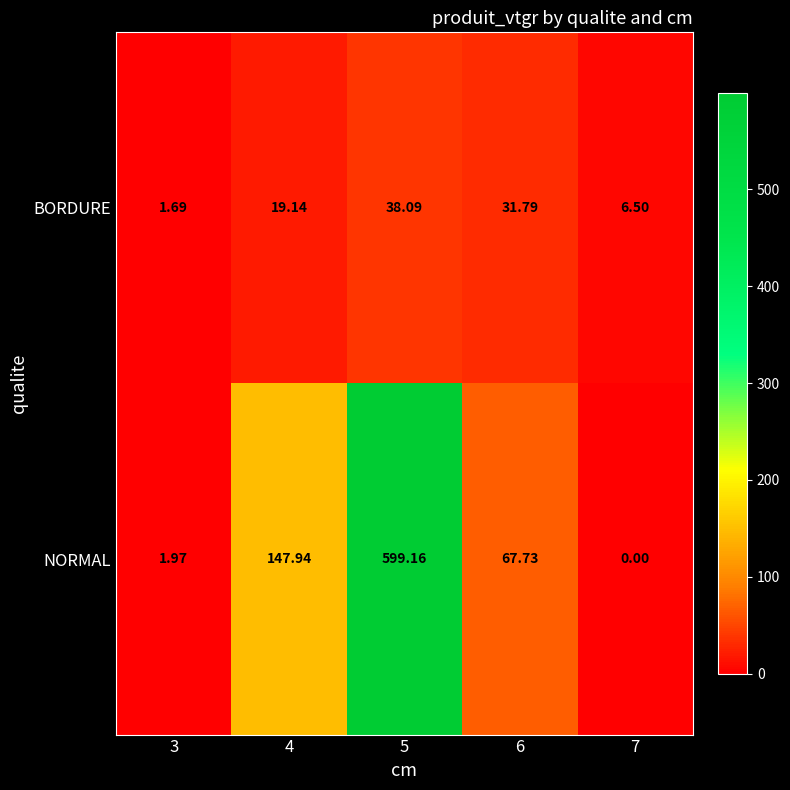

Which series changed the most between 3 and 4?

NORMAL